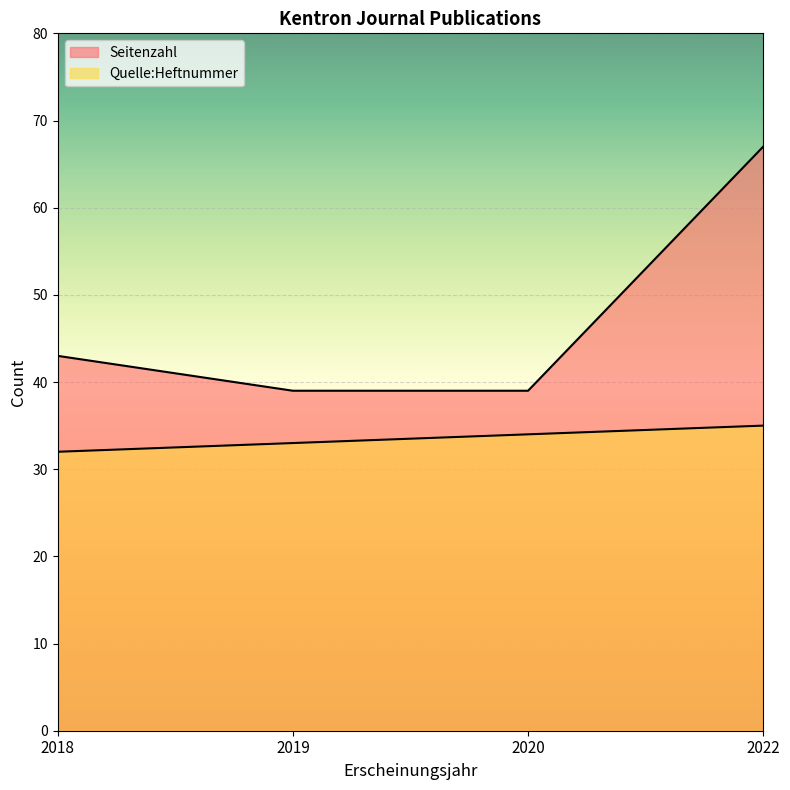

How many lines are shown in the chart?

2